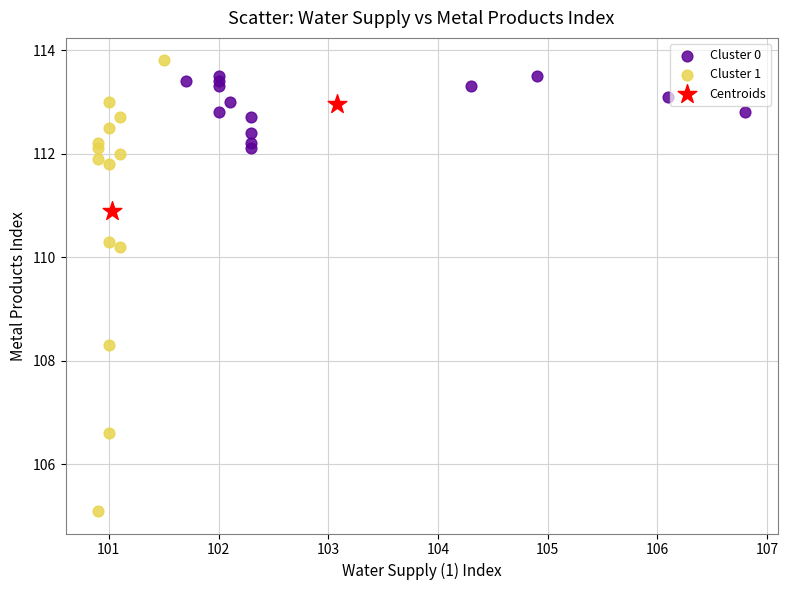

What are all the series names shown in the legend?

Cluster 0, Cluster 1, Centroids